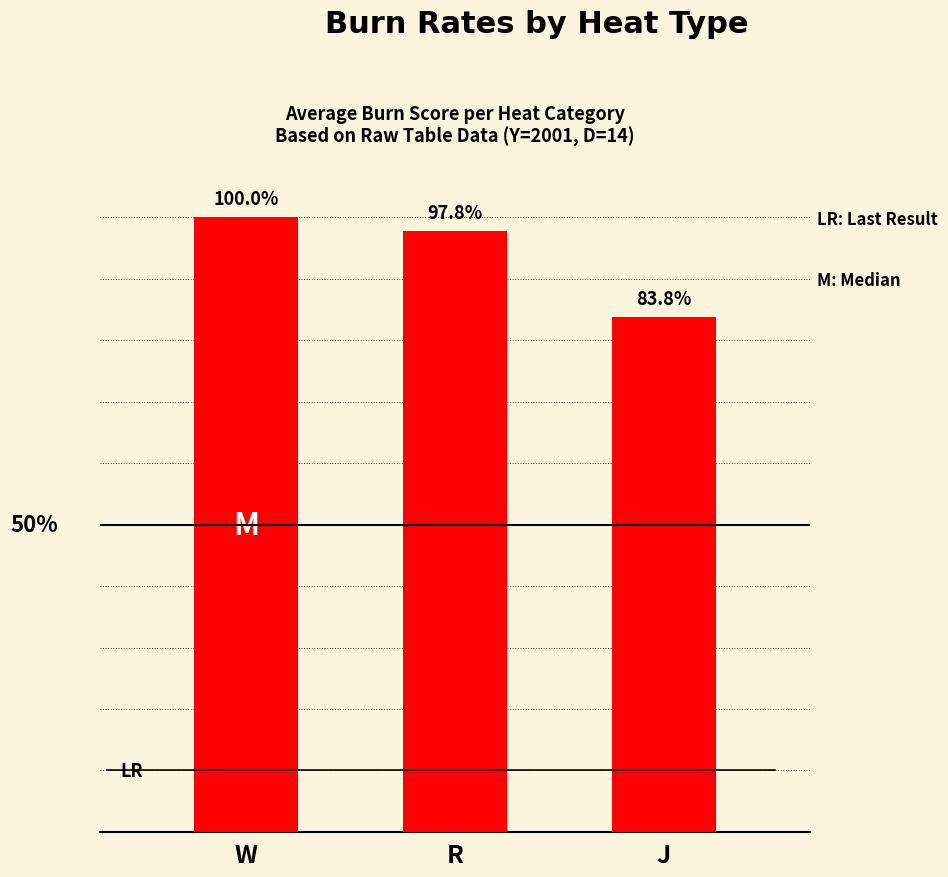

What is the label of the 1st bar from the right?

J